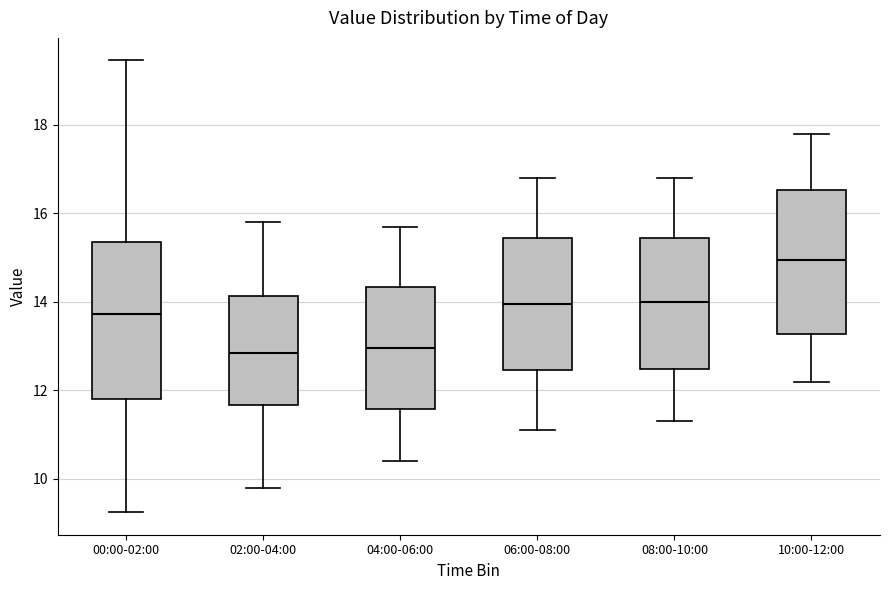

Reading left to right, read every box against the y-axis: the position of its median line, the range the box covers, and the ends of its whiskers. The values are not printed on the chart, so give them approximately, as read against the axis.

00:00-02:00: median 13.8, box 11.8 to 15.4, whiskers 9.2 to 19.4
02:00-04:00: median 12.8, box 11.6 to 14.2, whiskers 9.8 to 15.8
04:00-06:00: median 13.0, box 11.6 to 14.4, whiskers 10.4 to 15.8
06:00-08:00: median 14.0, box 12.4 to 15.4, whiskers 11.2 to 16.8
08:00-10:00: median 14.0, box 12.4 to 15.4, whiskers 11.4 to 16.8
10:00-12:00: median 15.0, box 13.2 to 16.6, whiskers 12.2 to 17.8